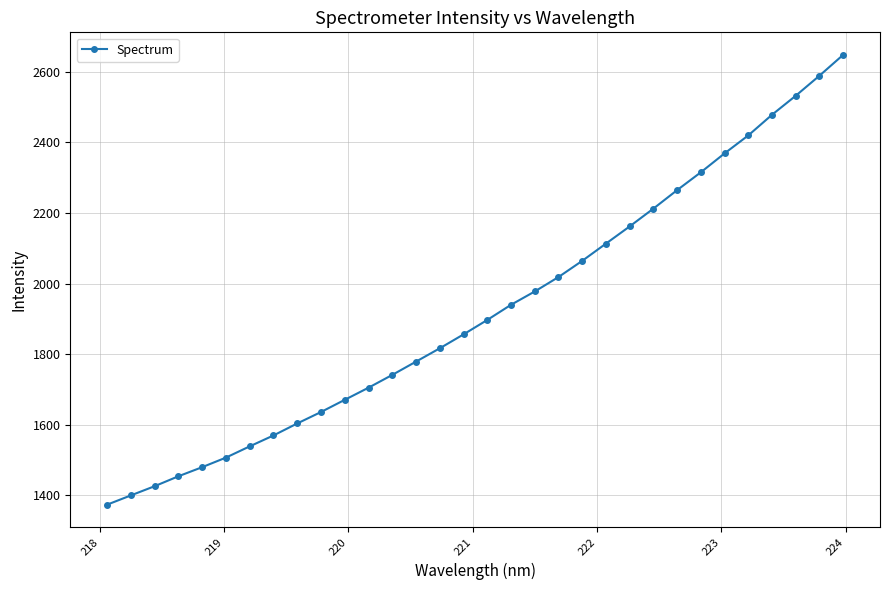

What is the minimum value shown in the chart?

1373.8